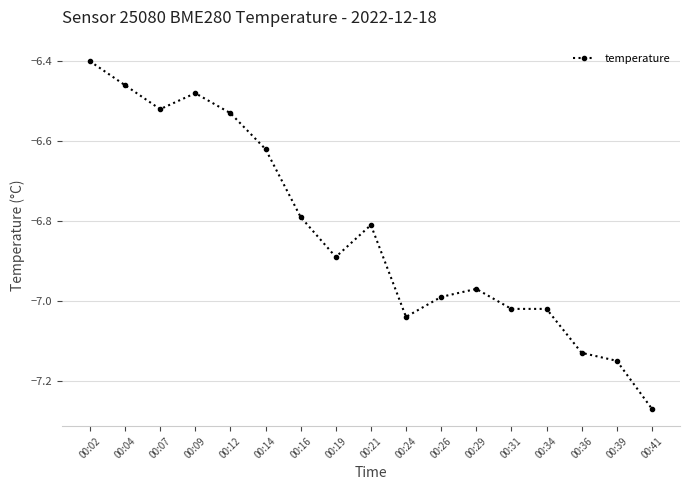

Between 00:34 and 00:26, which is larger?

00:26